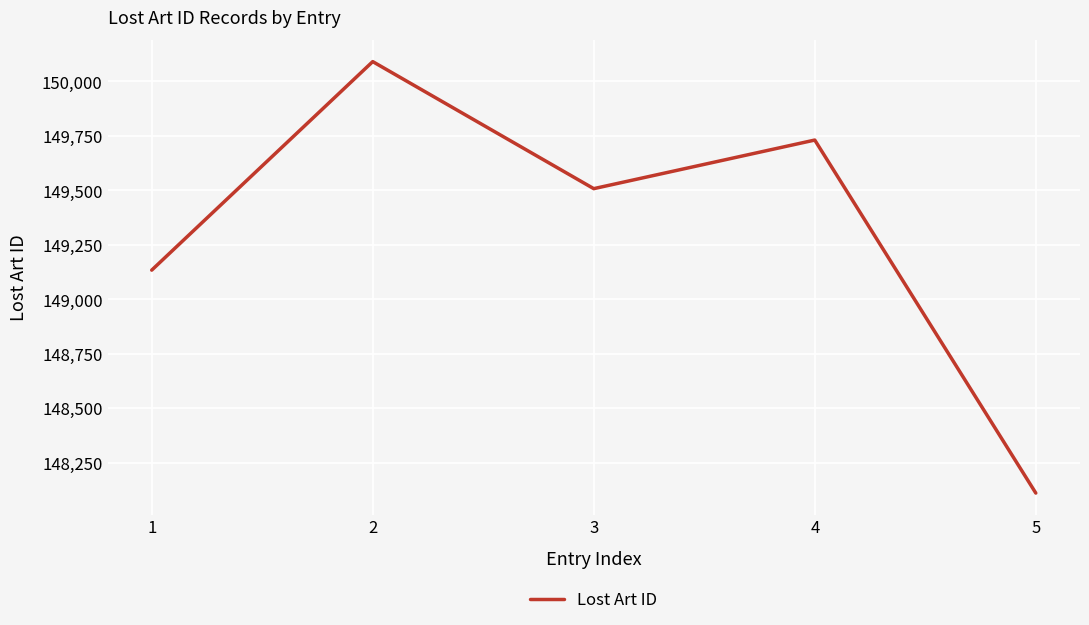

True or false: the data has more than 2 interior local peaks.

False